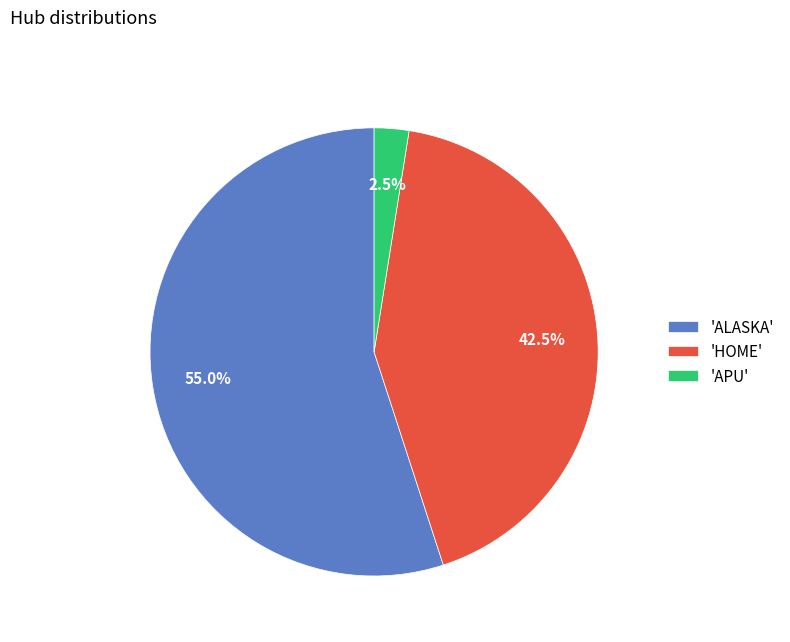

Which category has the smallest portion of the pie?

'APU'